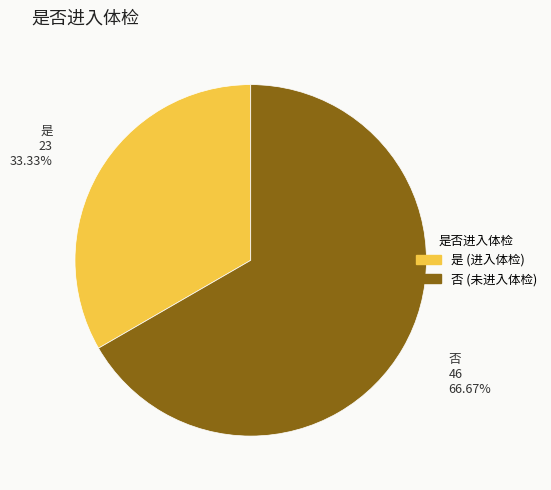

What is the ratio of the value at 否 to the value at 是?

2.0